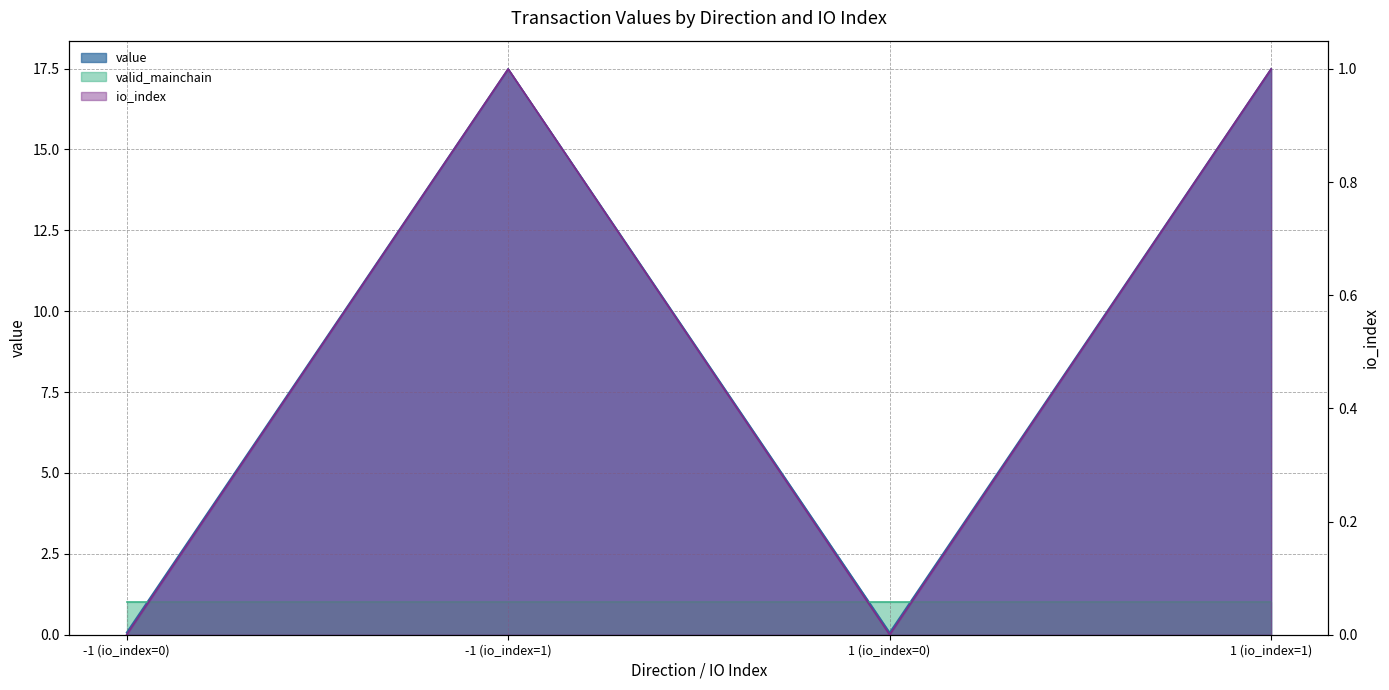

True or false: io_index and value intersect in this chart.

False